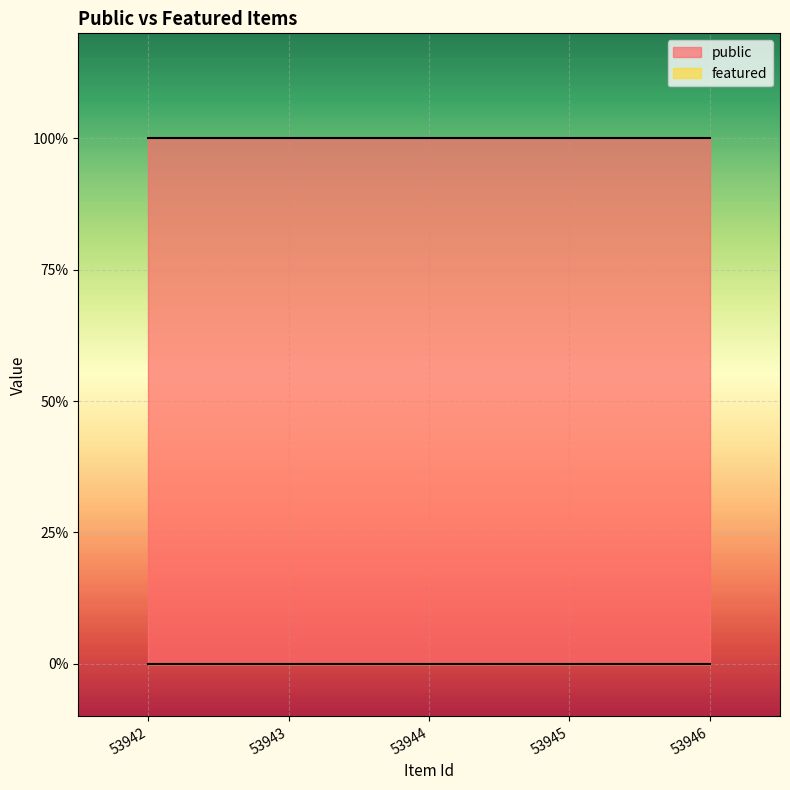

True or false: public has more than 2 points higher than both neighbors.

False